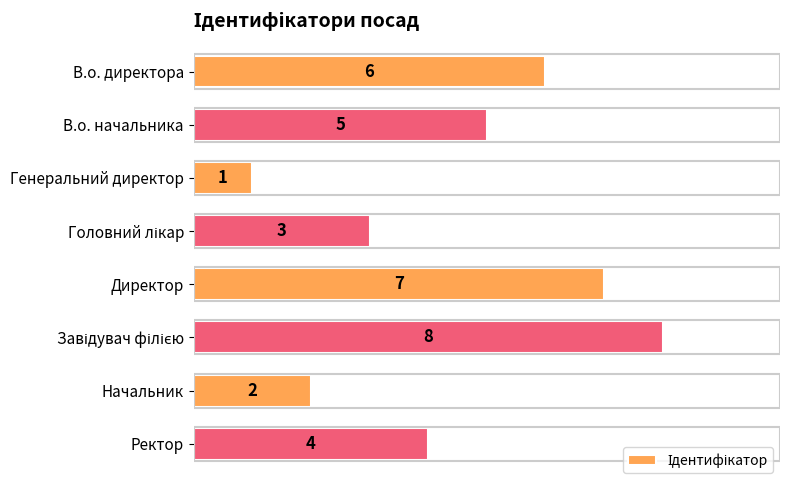

What is the change in value from В.о. начальника to Генеральний директор?

-4